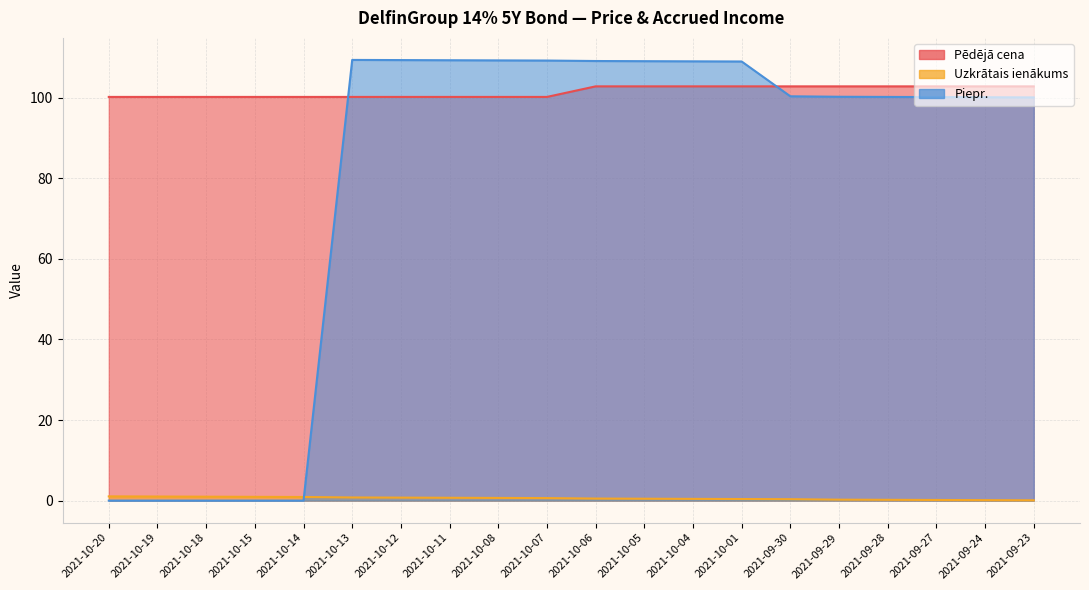

What is the sum of all Pēdējā cena values?

2030.1